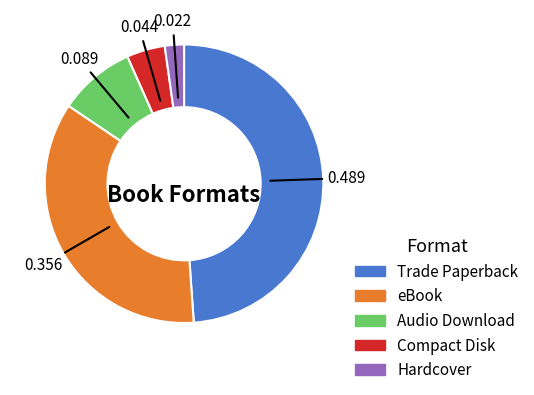

Rank the categories by value from lowest to highest.

Hardcover, Compact Disk, Audio Download, eBook, Trade Paperback